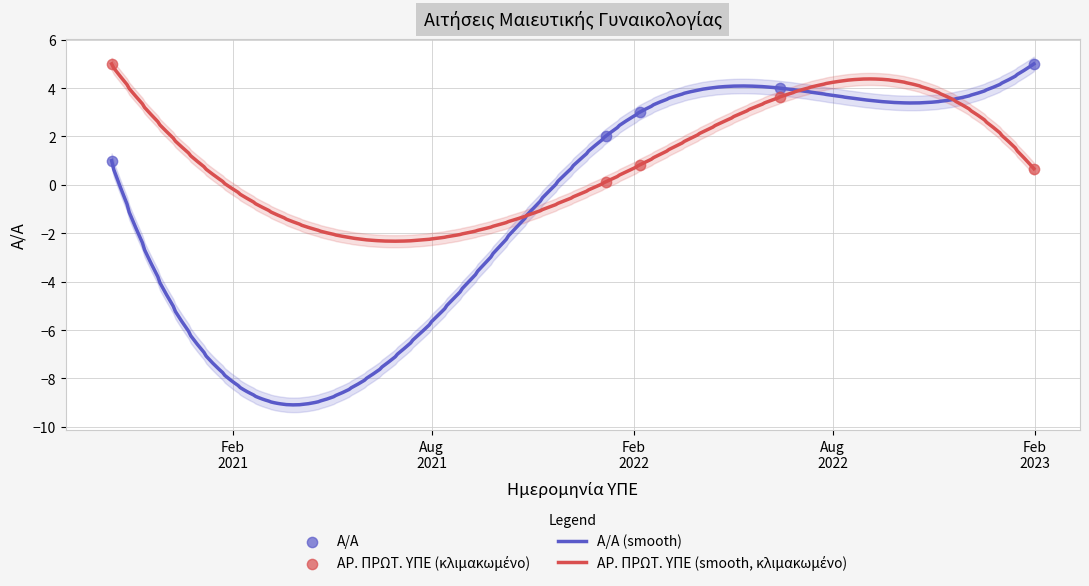

What is the maximum value for Α/Α (smooth)?

5.0